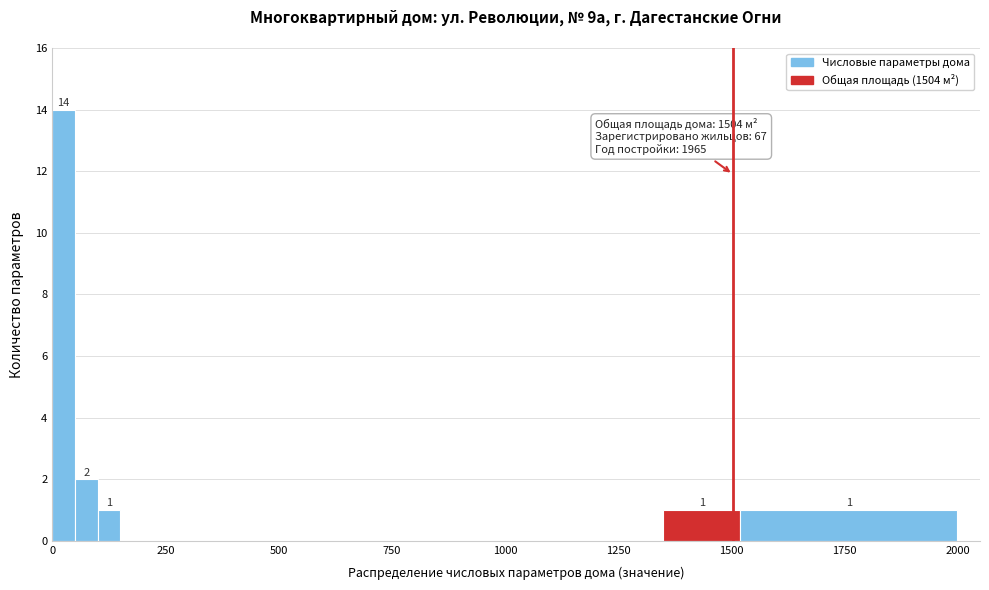

Read against the x-axis, roughly where is the centre of the tallest bar?

50